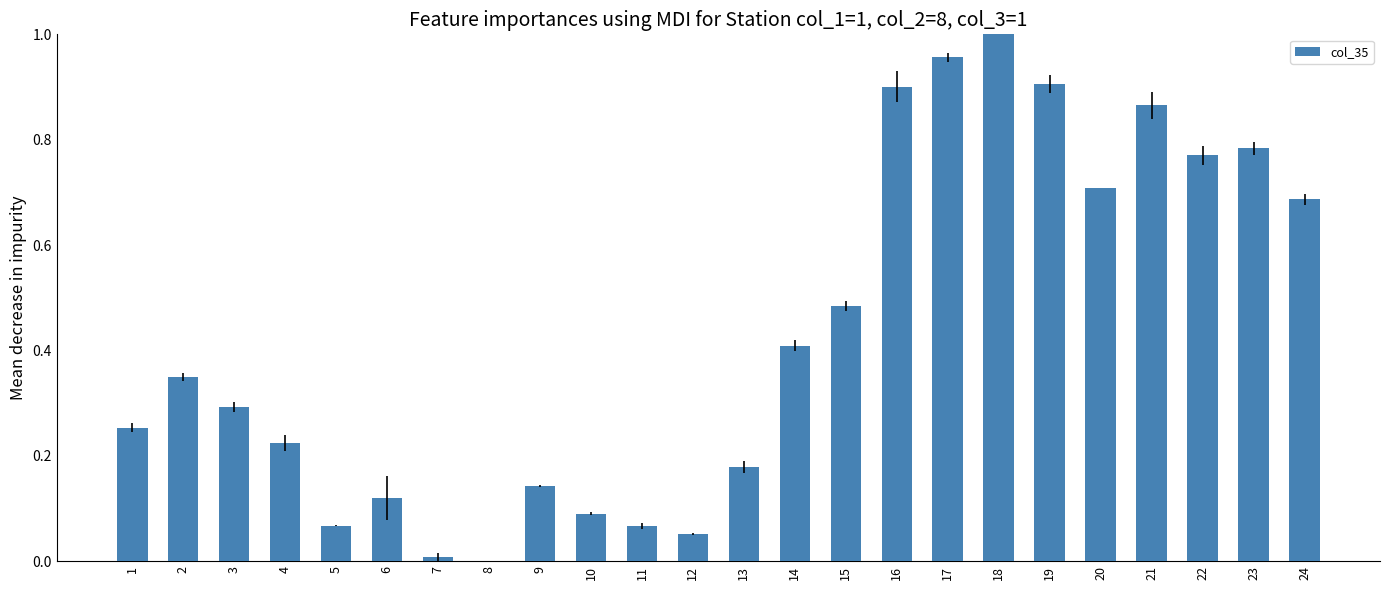

Which label corresponds to the largest value in the chart?

18